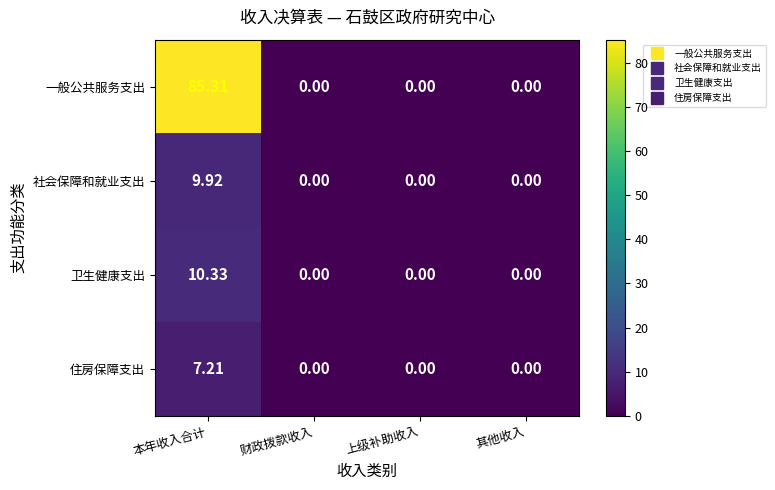

List the series in order of their peak value, highest first.

一般公共服务支出, 卫生健康支出, 社会保障和就业支出, 住房保障支出